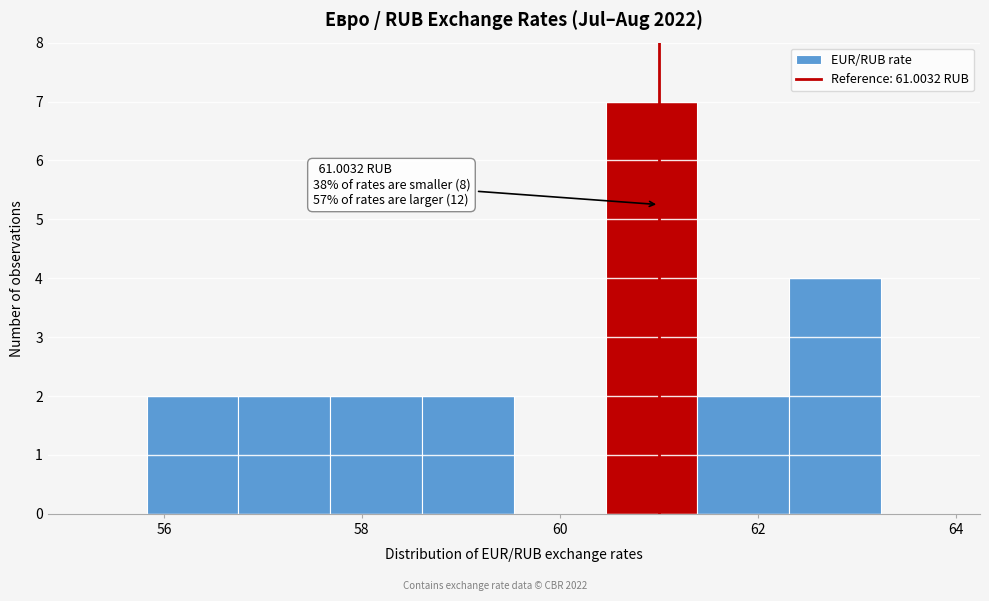

Which range on the x-axis has the tallest bar?

60.4 to 61.4